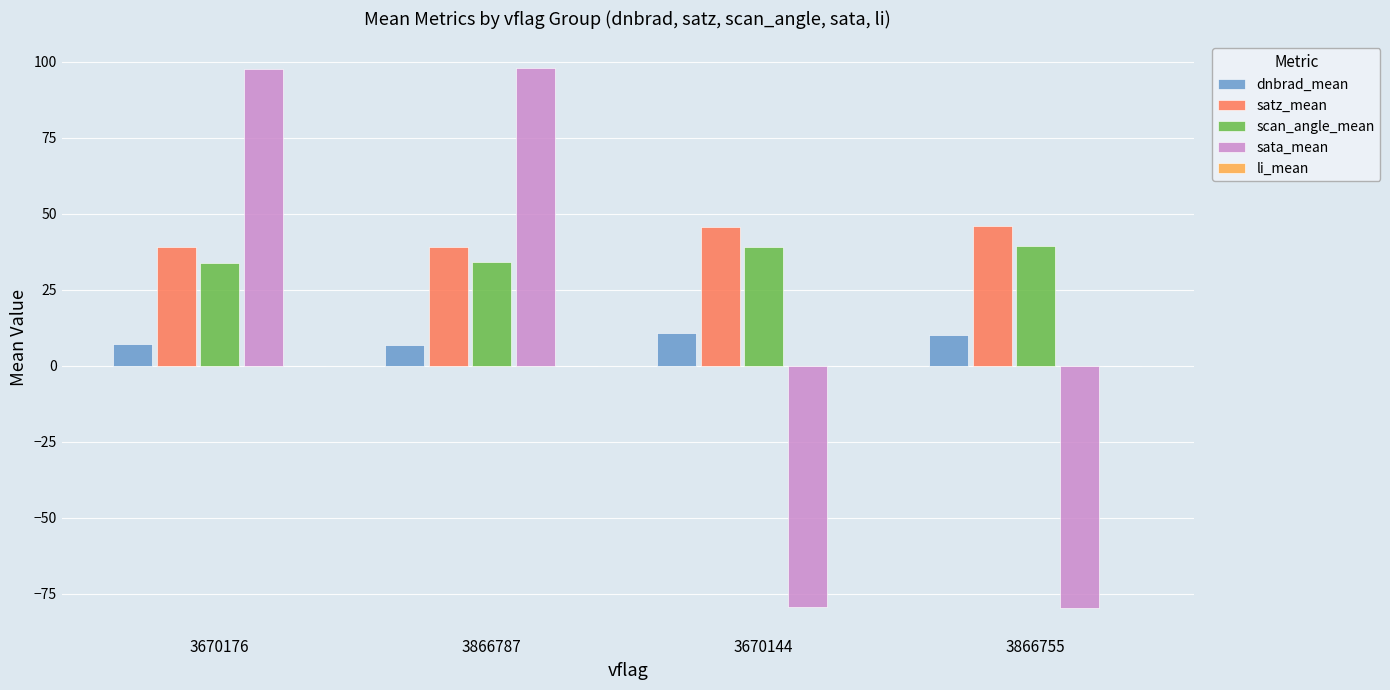

Between 3670176 and 3866755, which series saw the biggest shift?

sata_mean